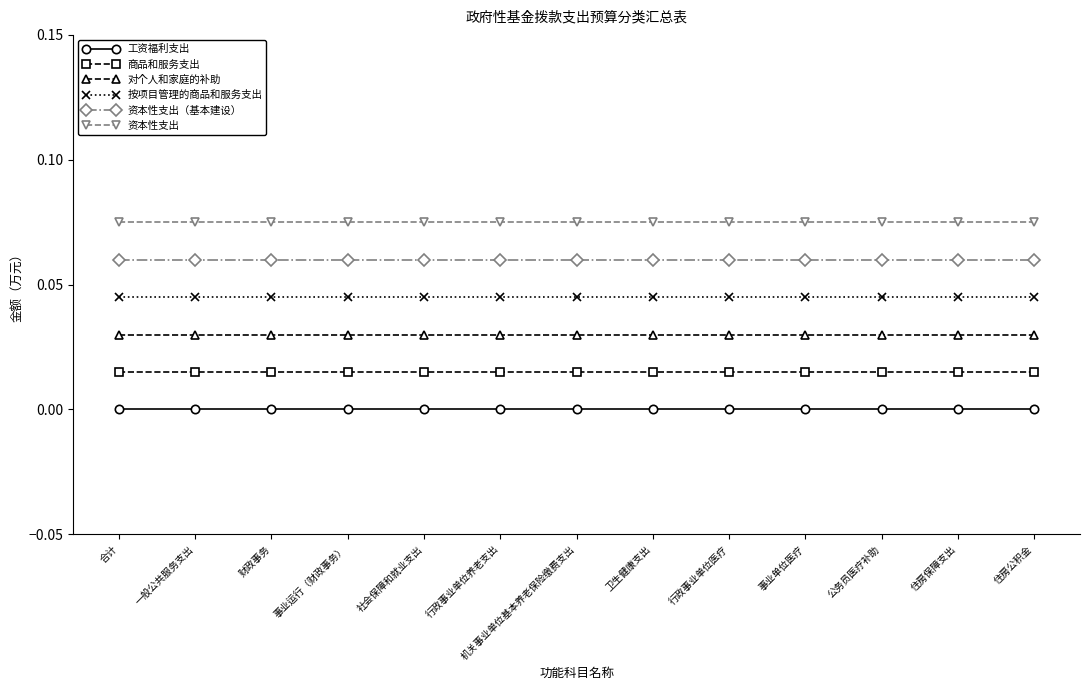

What position from the right is 住房公积金?

1